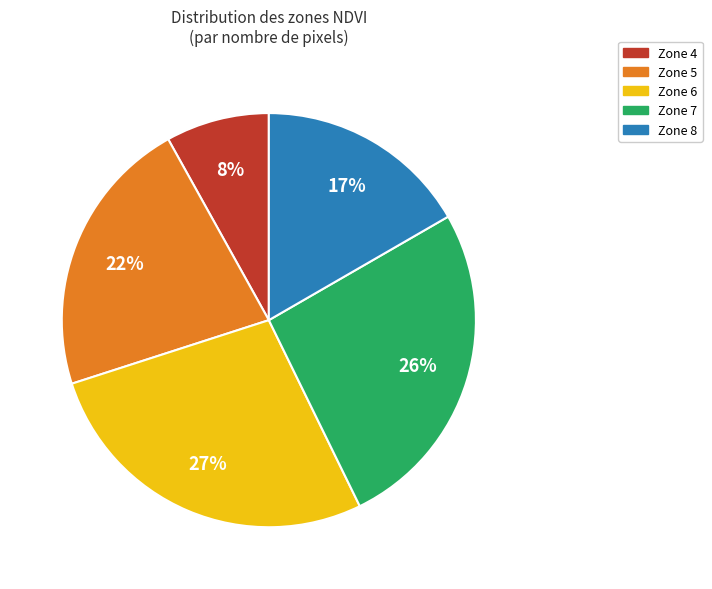

True or false: Zone 4 accounts for 1% of the total.

False